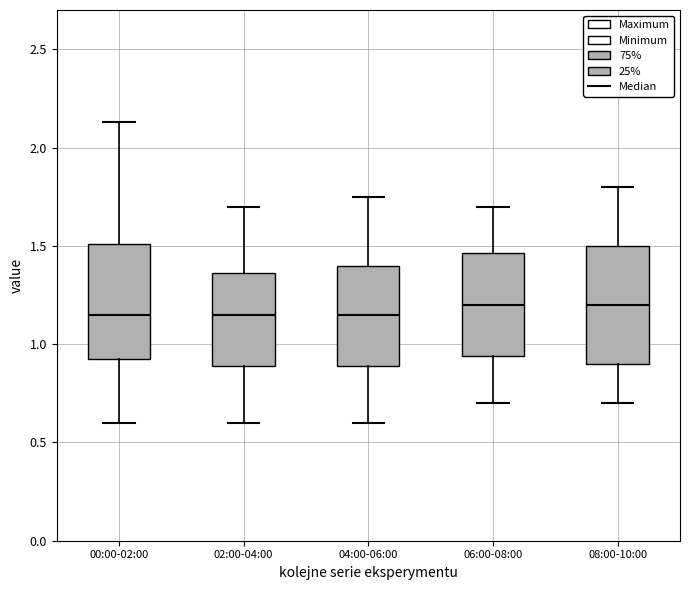

Reading left to right, transcribe this box plot: for each box, give where its median line is, the range the box spans, and where its two whiskers end, as read against the y-axis. The values are not printed on the chart, so give them approximately, as read against the axis.

00:00-02:00: median 1.15, box 0.90 to 1.50, whiskers 0.60 to 2.15
02:00-04:00: median 1.15, box 0.90 to 1.35, whiskers 0.60 to 1.70
04:00-06:00: median 1.15, box 0.90 to 1.40, whiskers 0.60 to 1.75
06:00-08:00: median 1.20, box 0.95 to 1.45, whiskers 0.70 to 1.70
08:00-10:00: median 1.20, box 0.90 to 1.50, whiskers 0.70 to 1.80